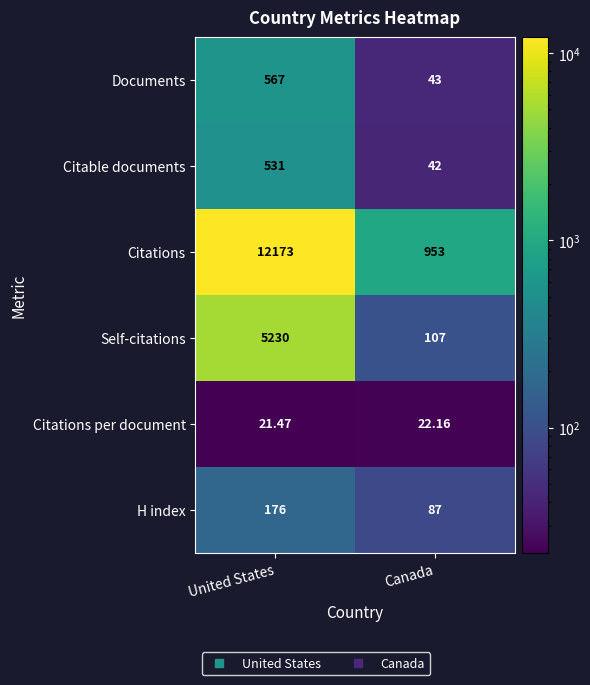

Which category has the highest value in the H index series?

United States